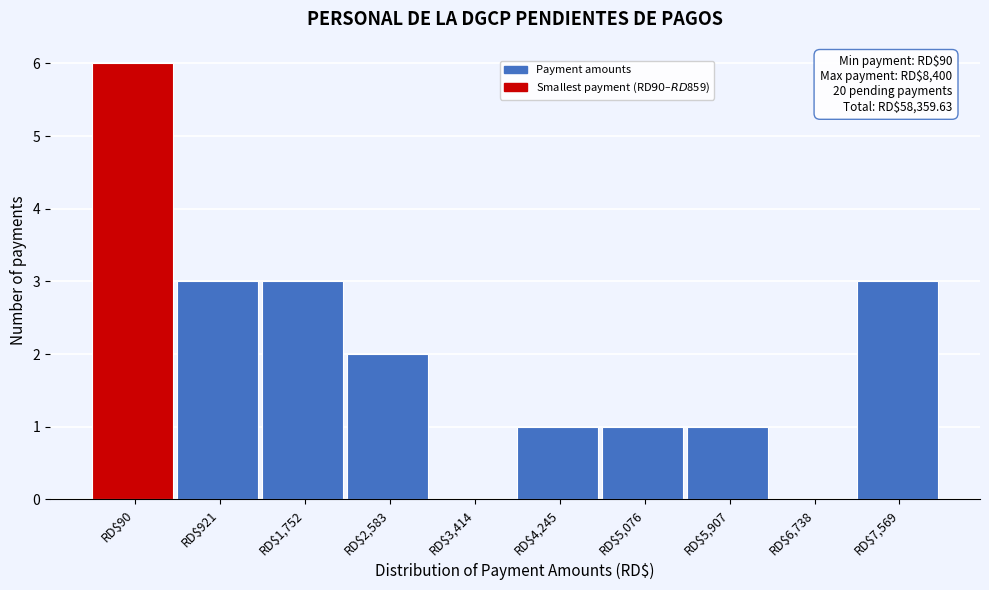

What is the greatest value displayed?

6